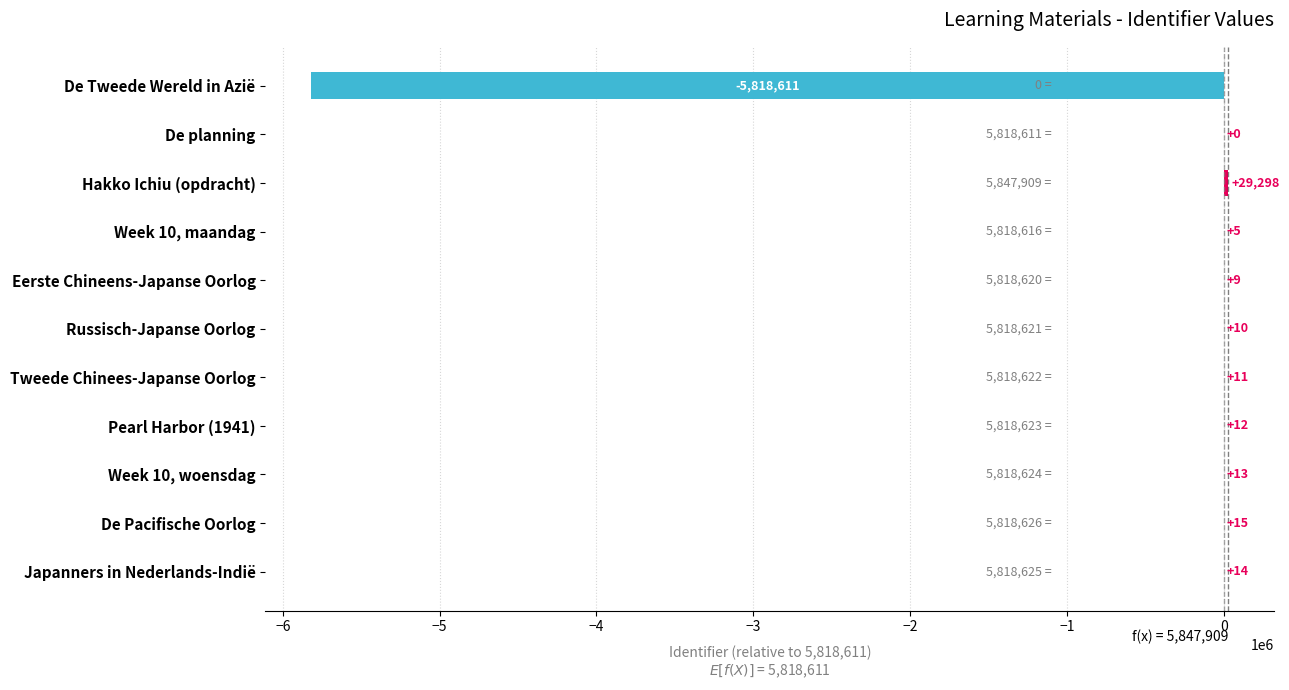

What is the change in value from De Tweede Wereld in Azië to Week 10, woensdag?

+5818624